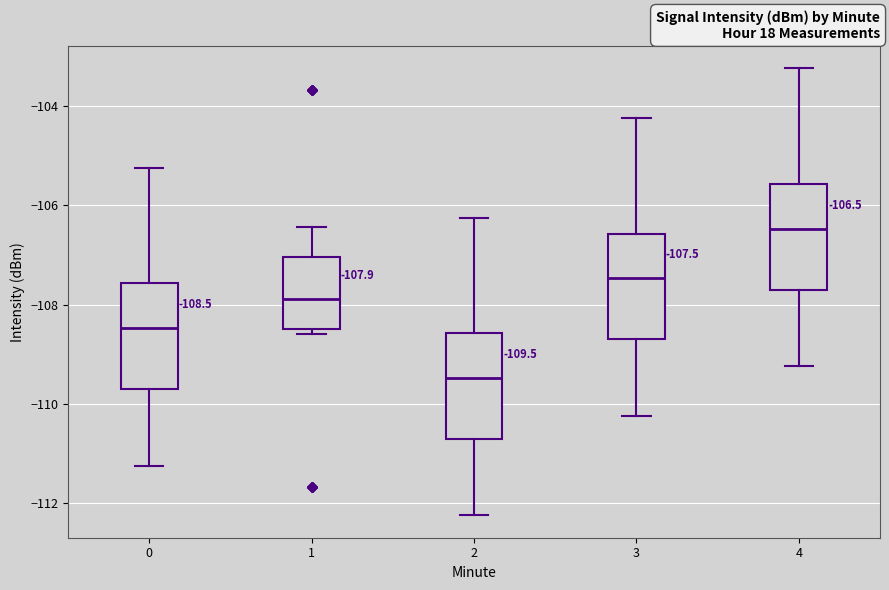

Which box has the lowest median line?

2